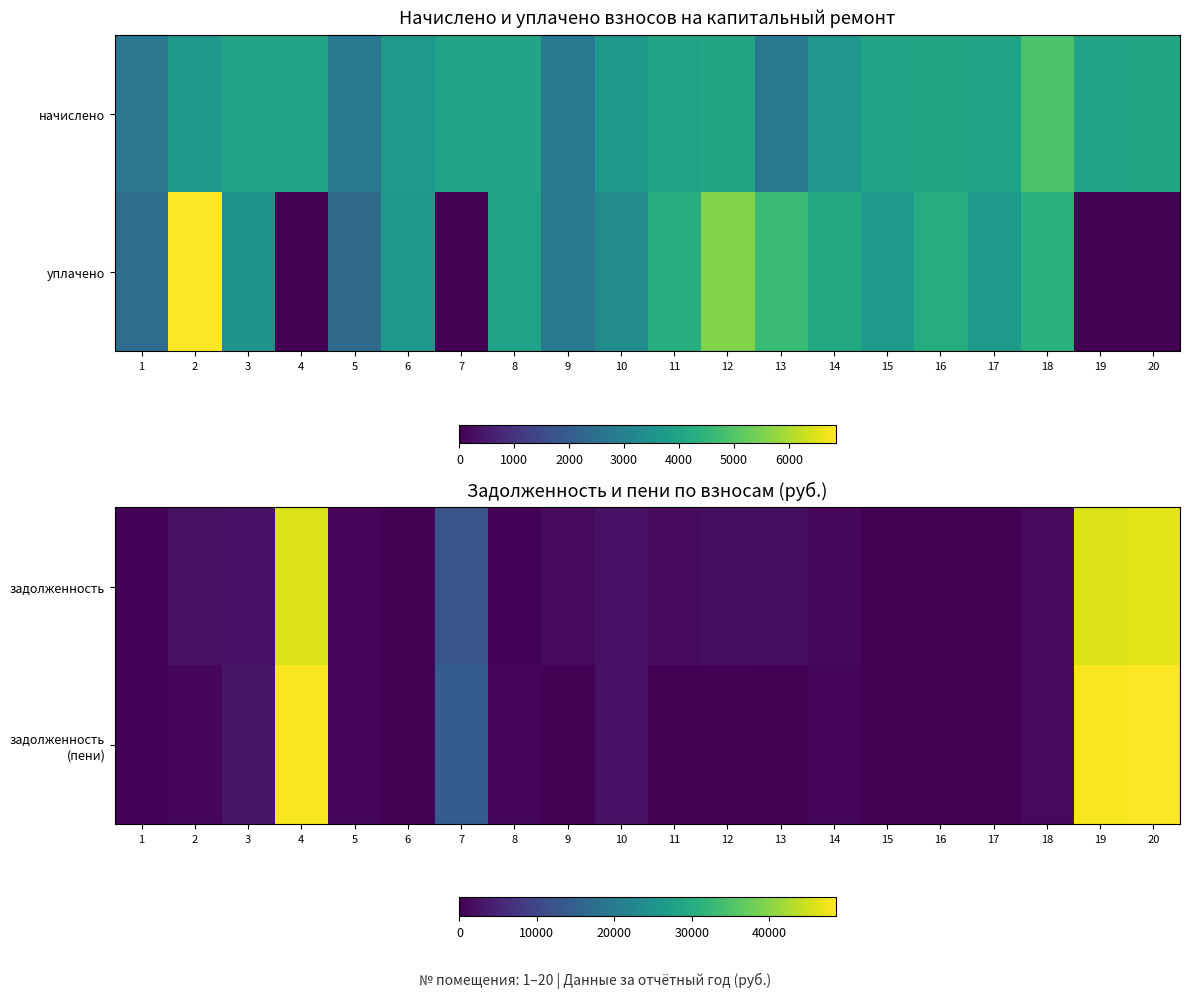

Is it true that задолженность (пени) equals 19126.0 at 4?

False